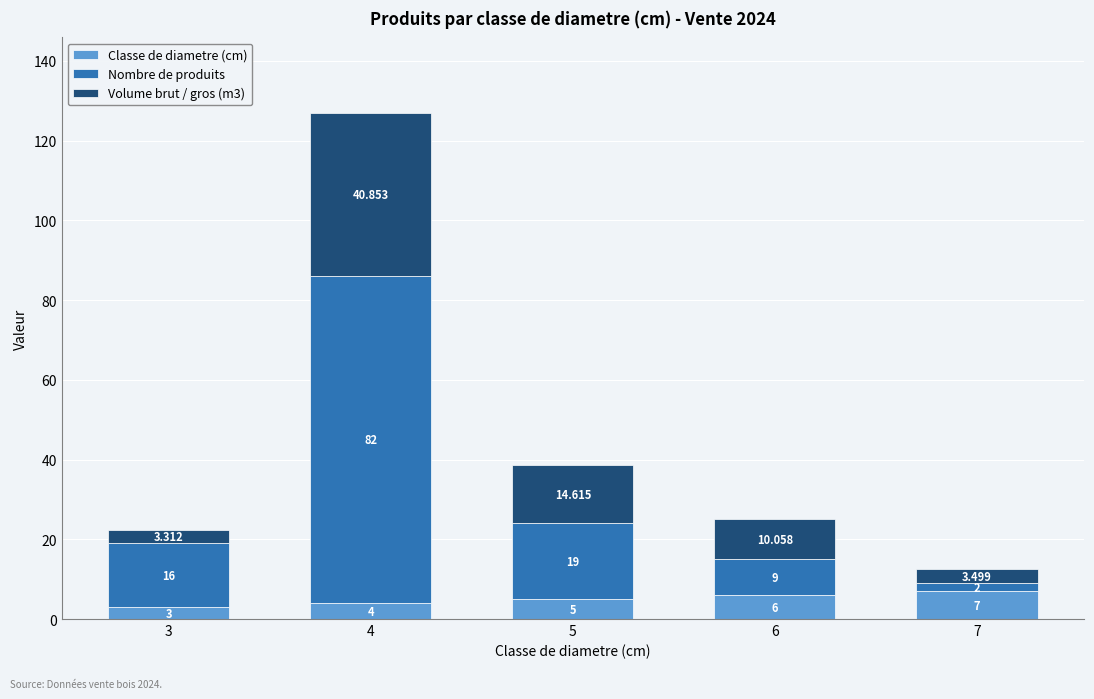

What is the difference between the maximum and minimum values in the Classe de diametre (cm) series?

4.0